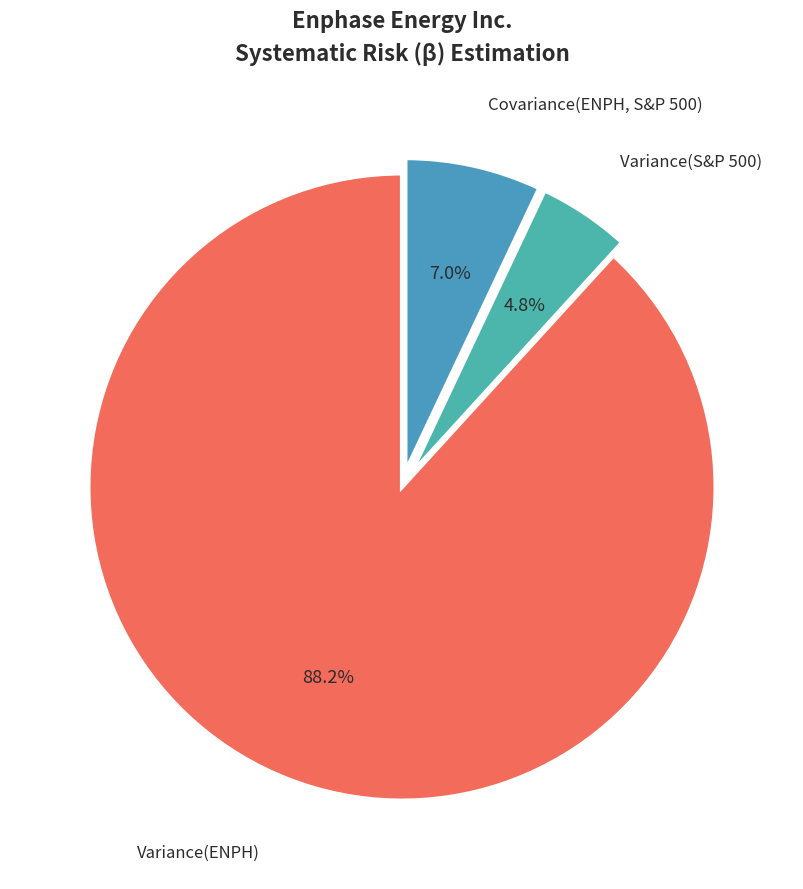

The Variance(ENPH) slice represents 79% of the pie. True or false?

False